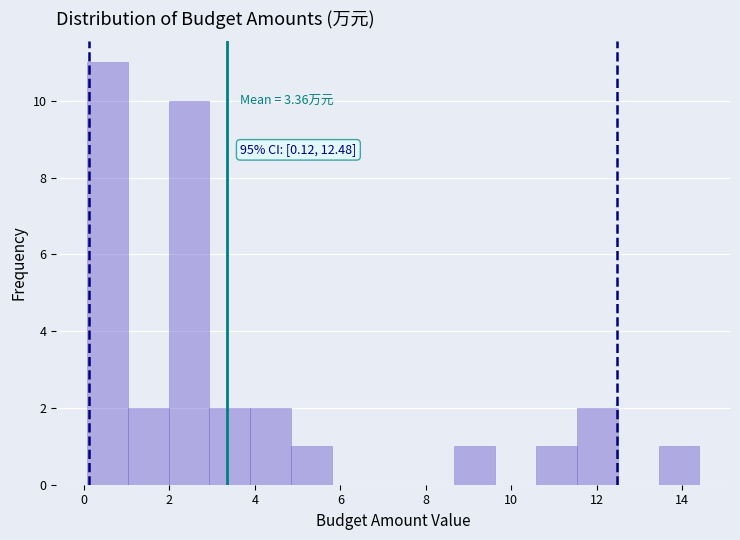

Which range on the x-axis has the tallest bar?

0.0 to 1.0